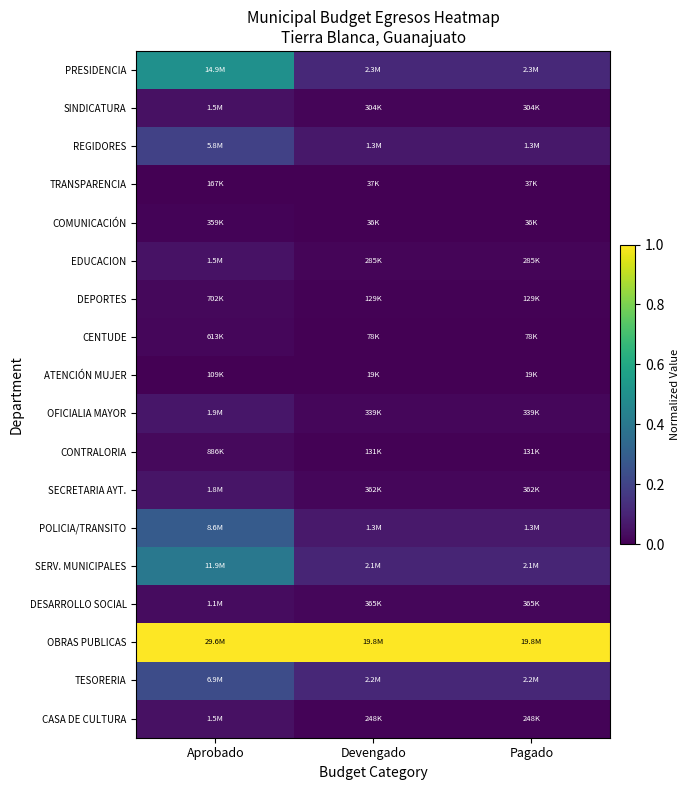

List the series in order of their peak value, lowest first.

ATENCIÓN MUJER, TRANSPARENCIA, COMUNICACIÓN, CENTUDE, DEPORTES, CONTRALORIA, DESARROLLO SOCIAL, SINDICATURA, CASA DE CULTURA, EDUCACION, SECRETARIA AYT., OFICIALIA MAYOR, REGIDORES, TESORERIA, POLICIA/TRANSITO, SERV. MUNICIPALES, PRESIDENCIA, OBRAS PUBLICAS